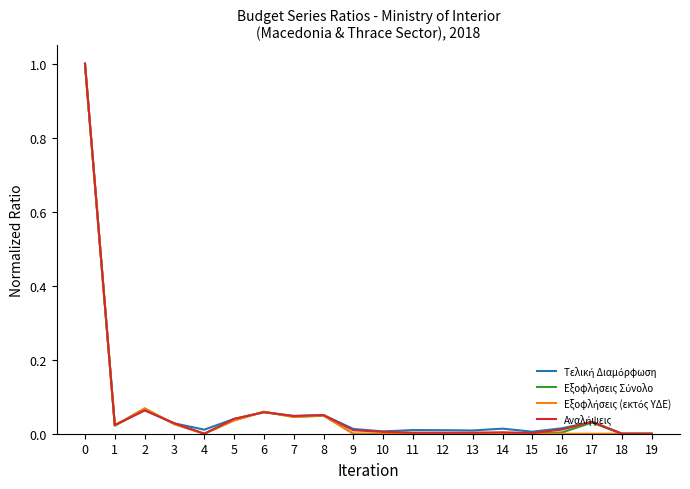

What is the maximum value shown in the chart?

1.0